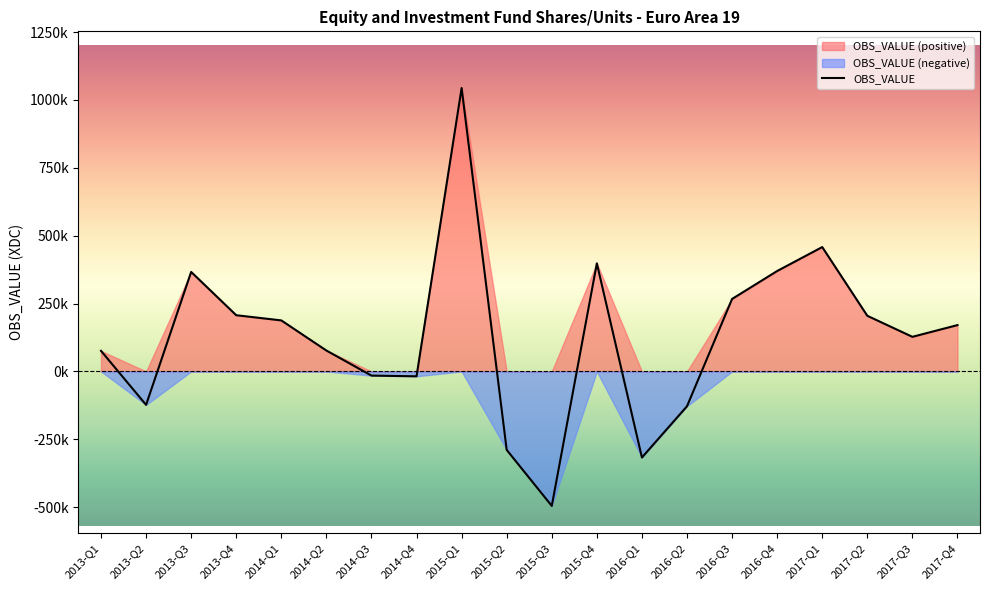

What is the label of the 7th point from the right?

2016-Q2